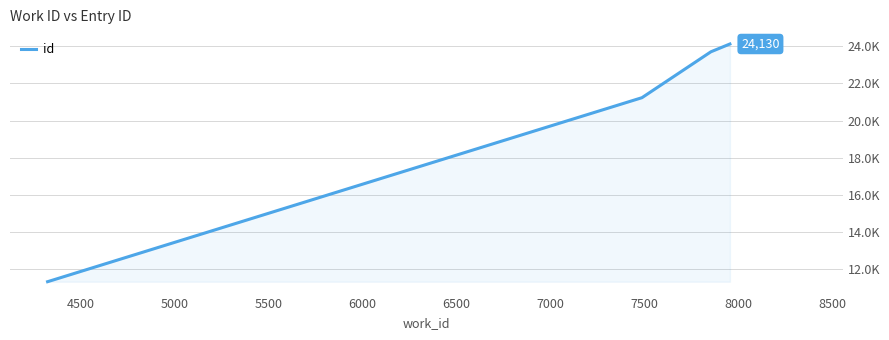

Does the chart display data point markers on the line(s)?

No